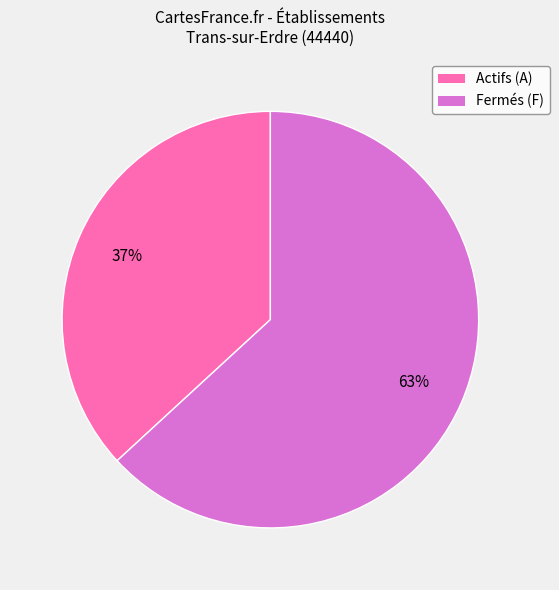

To the nearest percent, what is the difference between the largest and smallest slice percentages?

26%